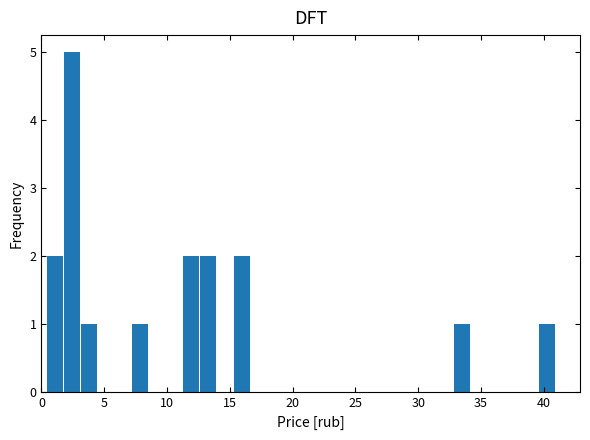

Read against the x-axis, roughly where is the centre of the tallest bar?

2.5